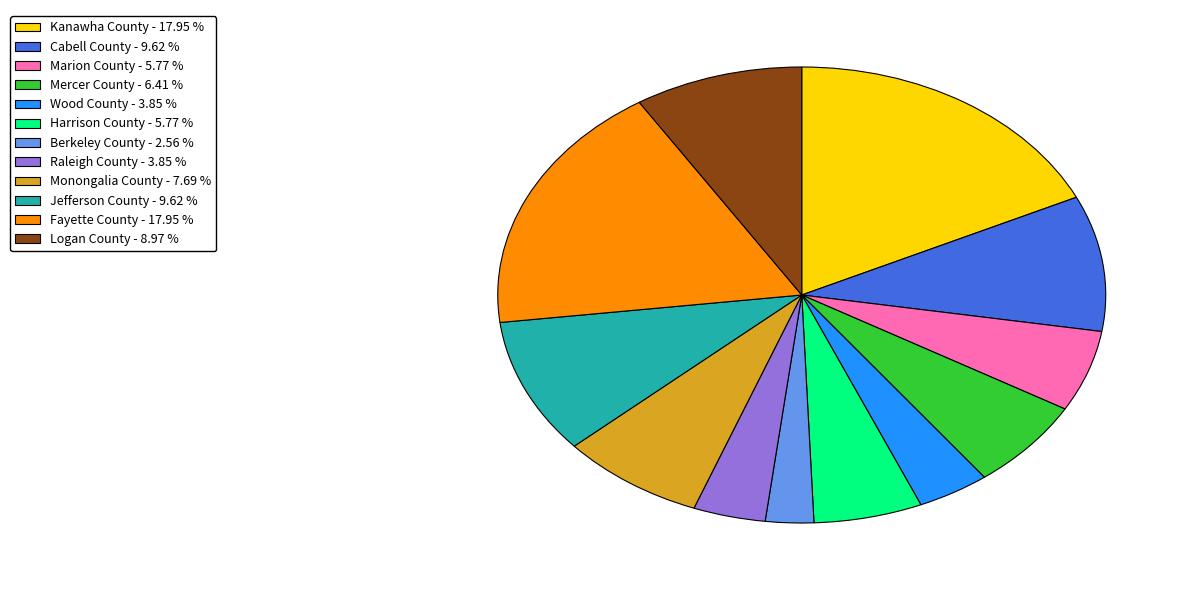

Is the sum of Fayette County and Kanawha County greater than half?

No